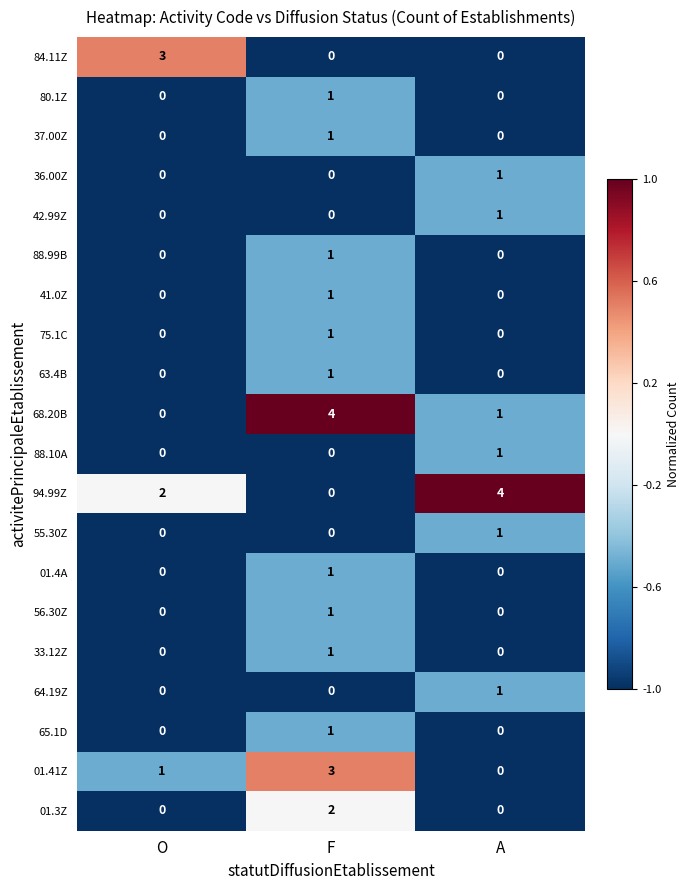

Between O and F, which series saw the biggest shift?

68.20B